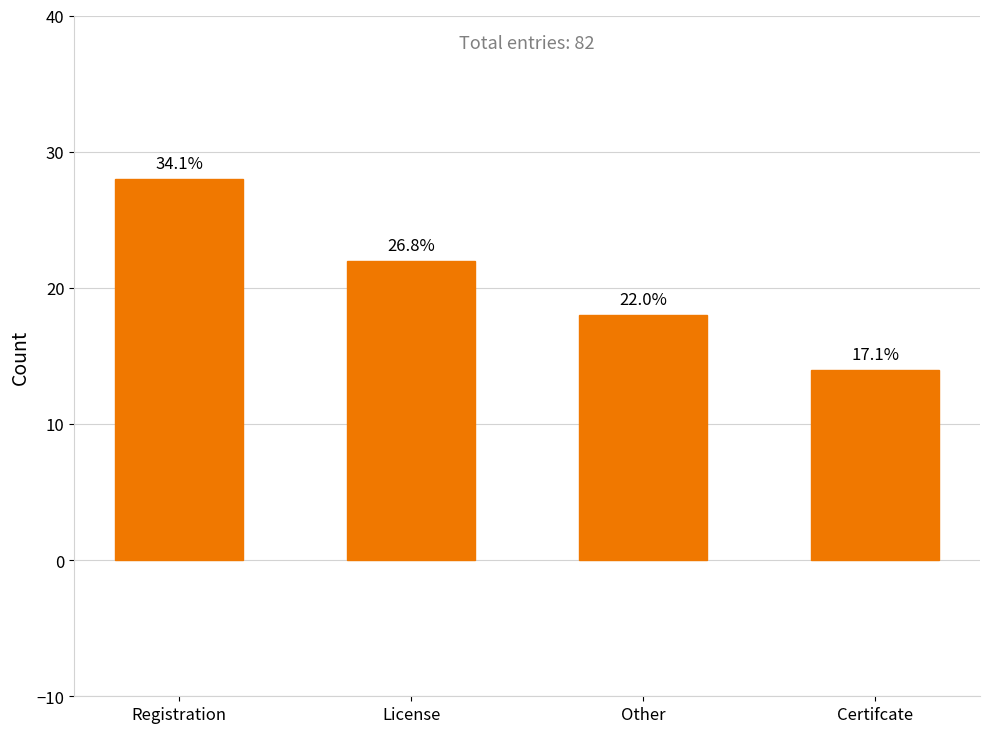

Reading right to left, transcribe all the data shown in this chart.

Certifcate=14	Other=18	License=22	Registration=28